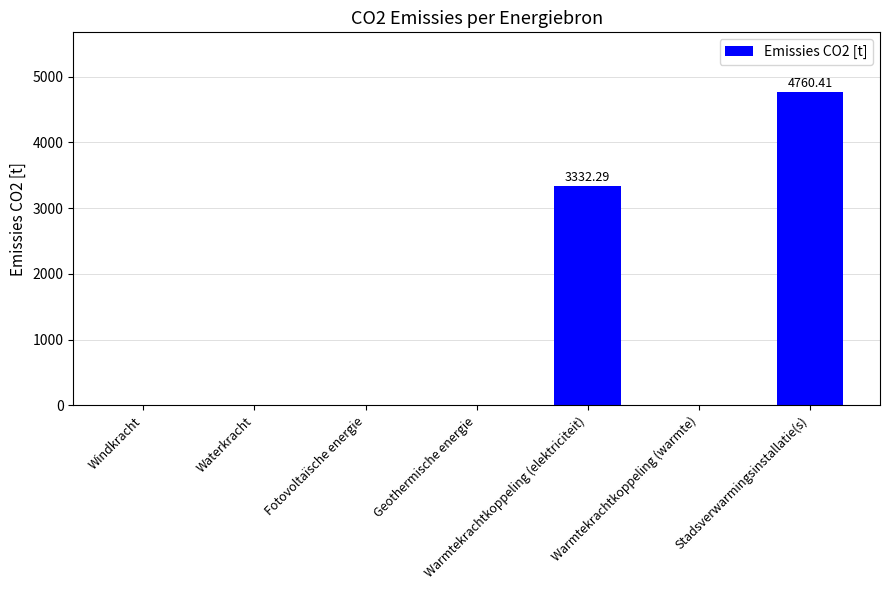

At which label is the value closest to 2380?

Warmtekrachtkoppeling (elektriciteit)